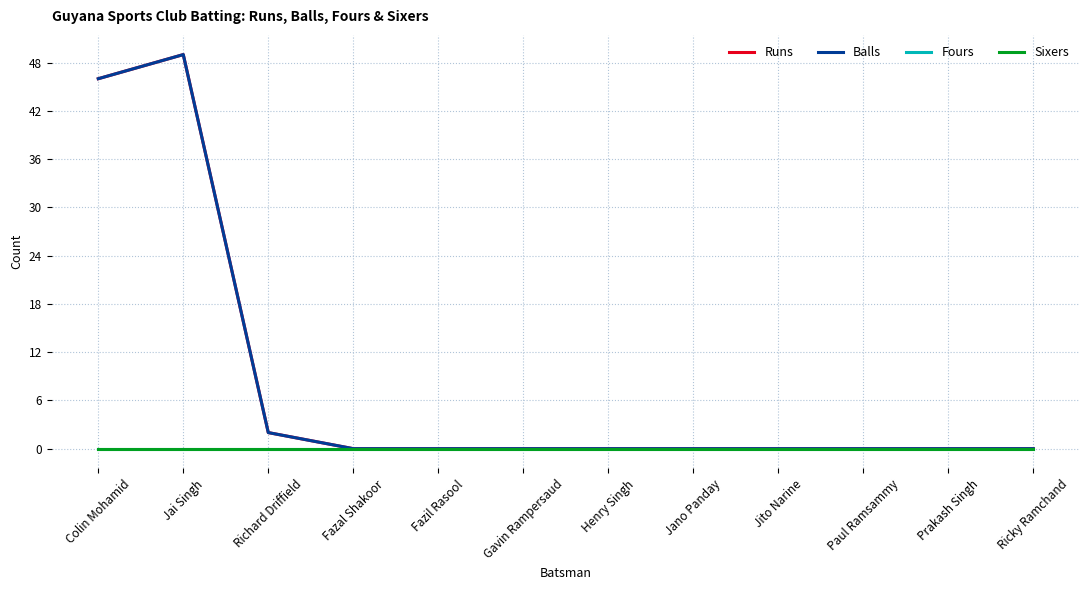

What position from the right is Jai Singh?

11